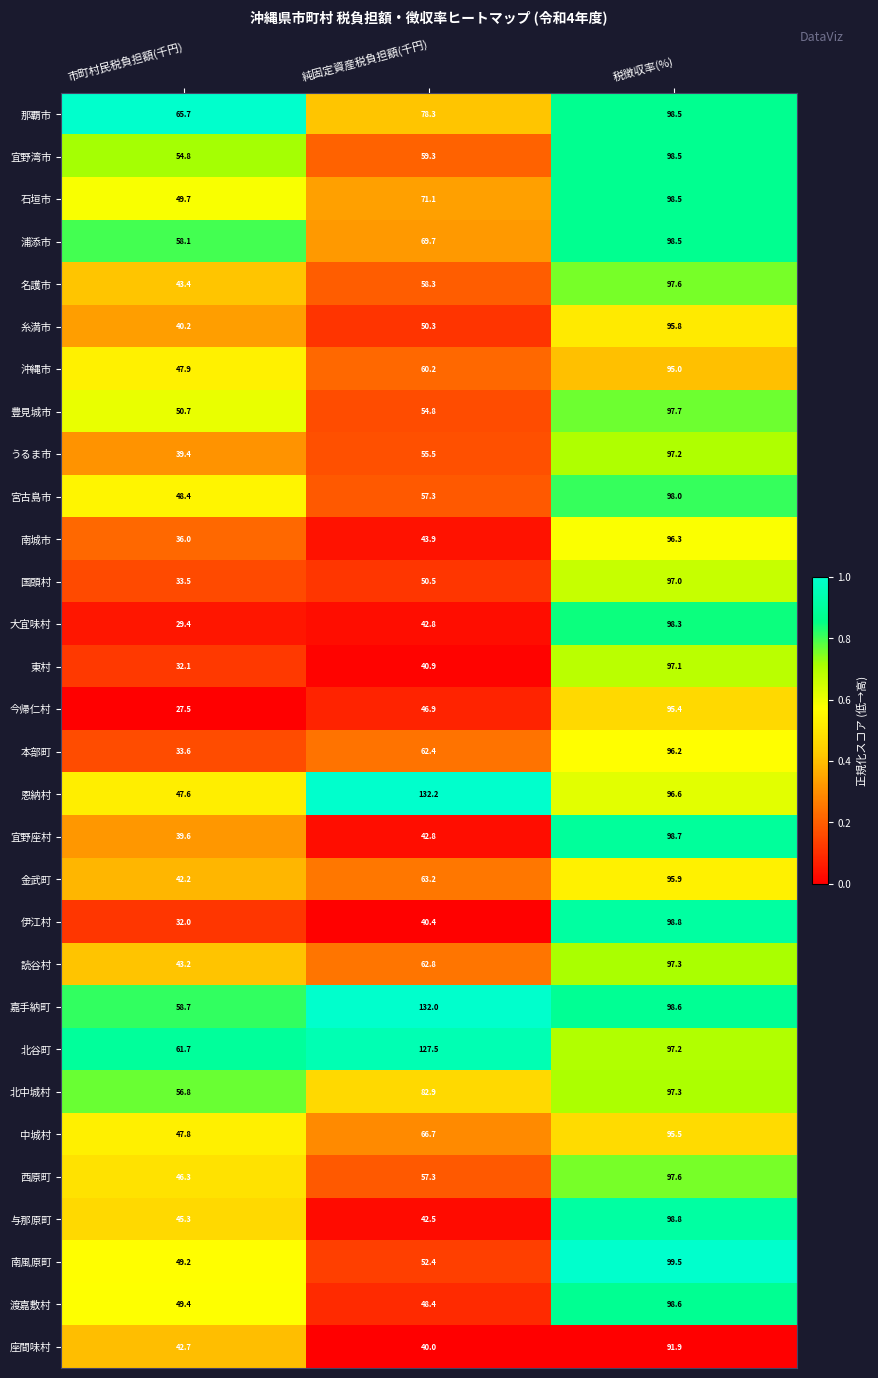

At which category is the sum across all series the highest?

税徴収率(%)